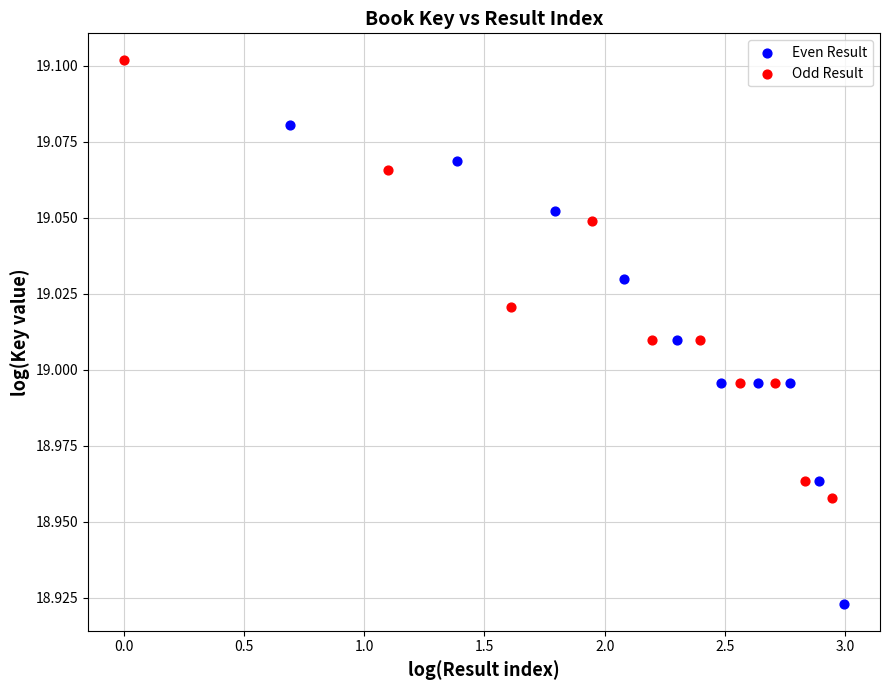

Which series reaches the minimum Y coordinate?

Even Result